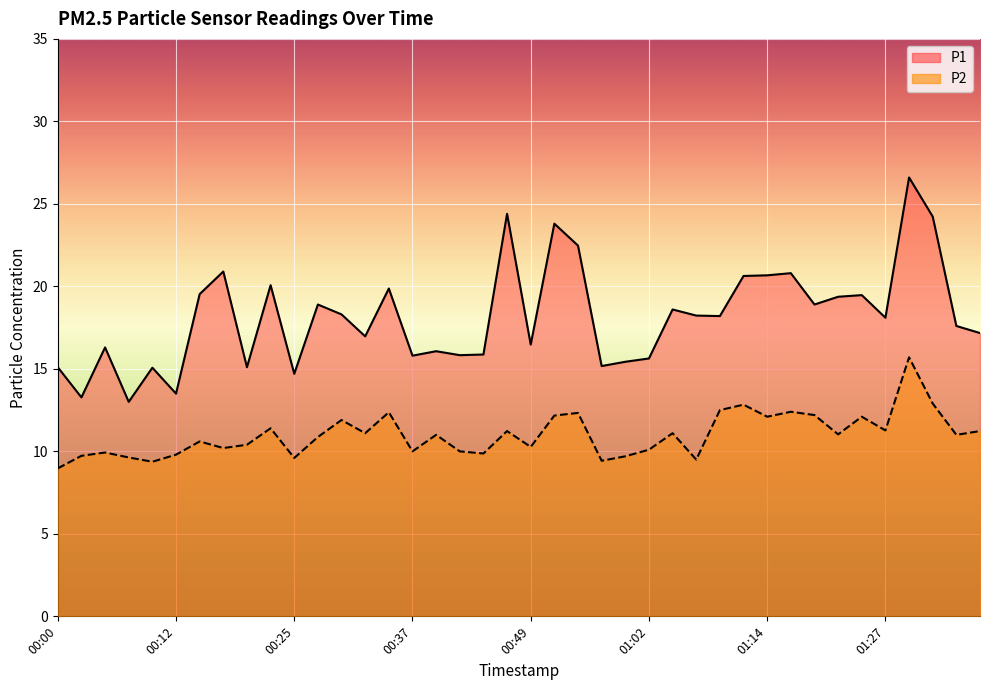

Is the value of P2 at 00:30 greater than the value of P1 at 01:35?

No